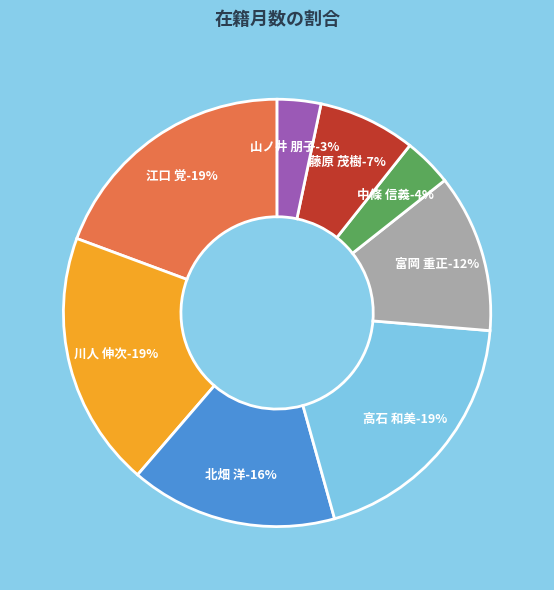

Which slice is the smallest?

山ノ井 朋子